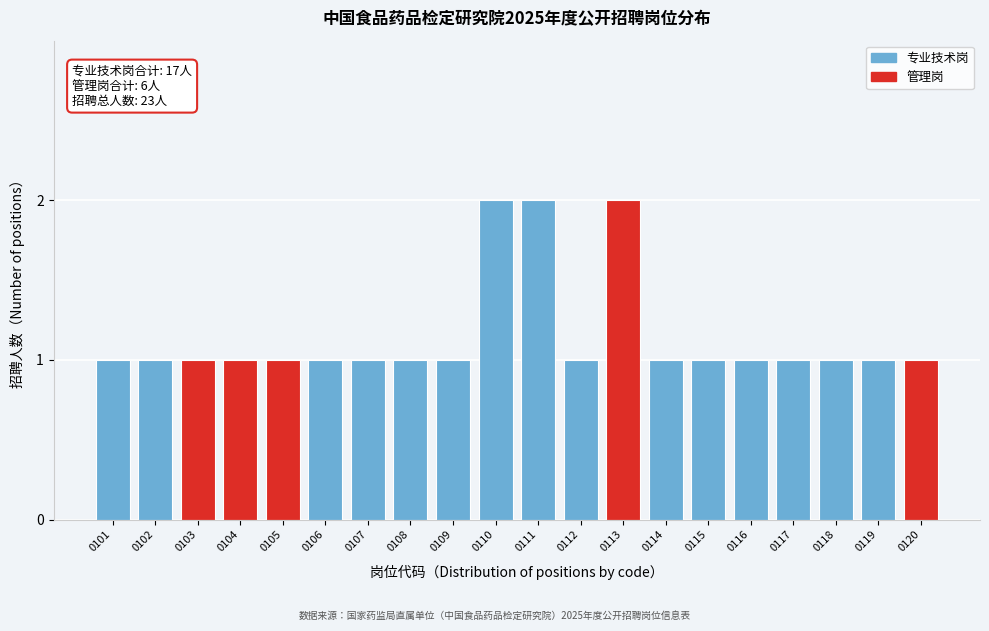

Reading left to right, extract all data points from this chart.

1	1	1	1	1	1	1	1	1	2	2	1	2	1	1	1	1	1	1	1